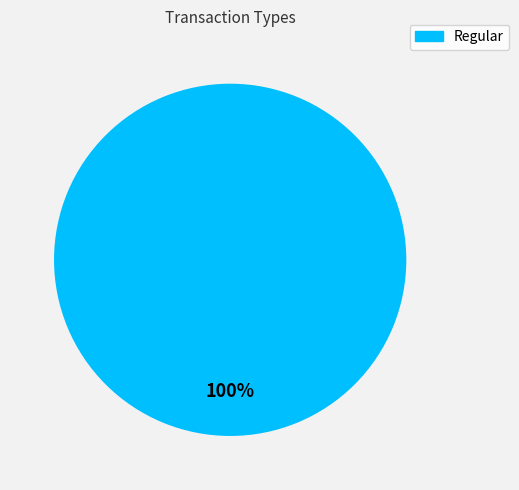

Is there any slice that represents more than half of the pie?

Yes